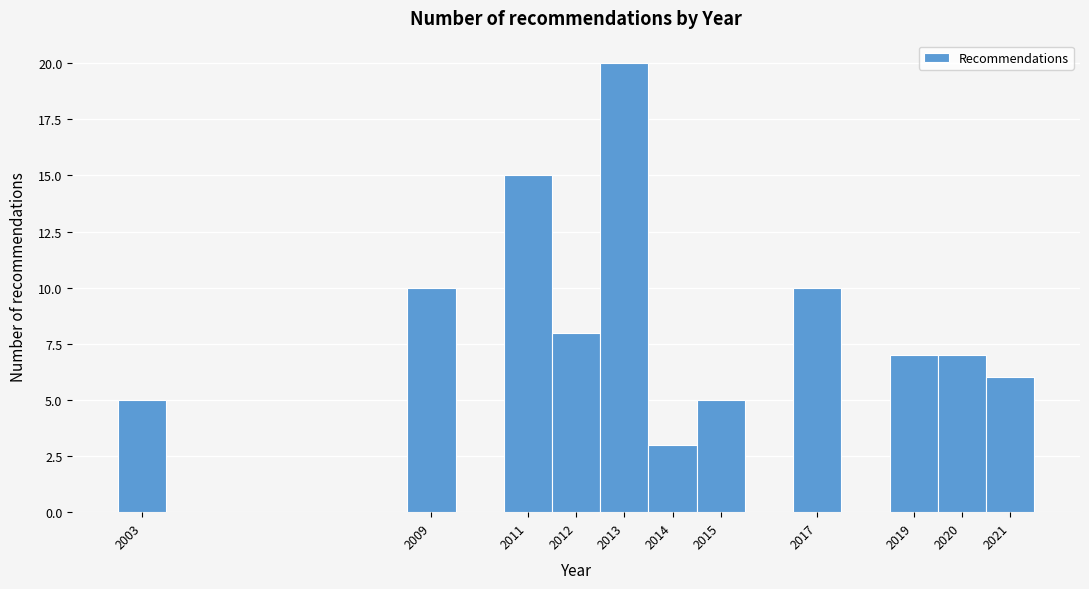

Reading left to right, list every bar in this chart as the range it spans on the x-axis followed by its height. The values are not printed on the chart, so give them approximately, as read against the axis.

2002.5 to 2003.5: 5
2003.5 to 2004.5: 0
2004.5 to 2005.5: 0
2005.5 to 2006.5: 0
2006.5 to 2007.5: 0
2007.5 to 2008.5: 0
2008.5 to 2009.5: 10
2009.5 to 2010.5: 0
2010.5 to 2011.5: 15
2011.5 to 2012.5: 8
2012.5 to 2013.5: 20
2013.5 to 2014.5: 3
2014.5 to 2015.5: 5
2015.5 to 2016.5: 0
2016.5 to 2017.5: 10
2017.5 to 2018.5: 0
2018.5 to 2019.5: 7
2019.5 to 2020.5: 7
2020.5 to 2021.5: 6